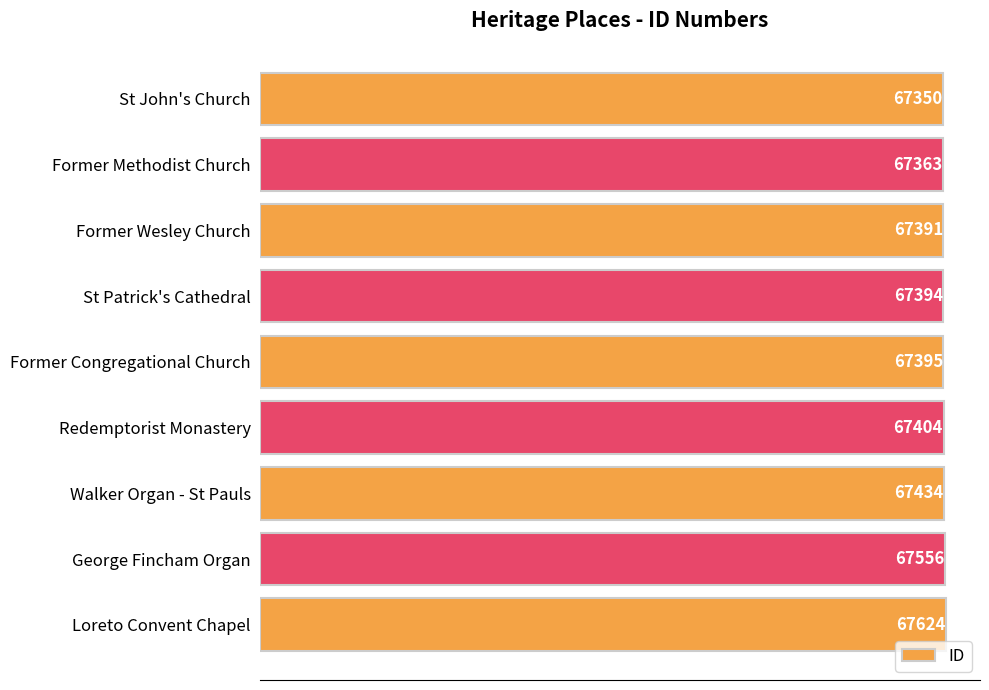

Is it true that the value at St John's Church is 94035?

False